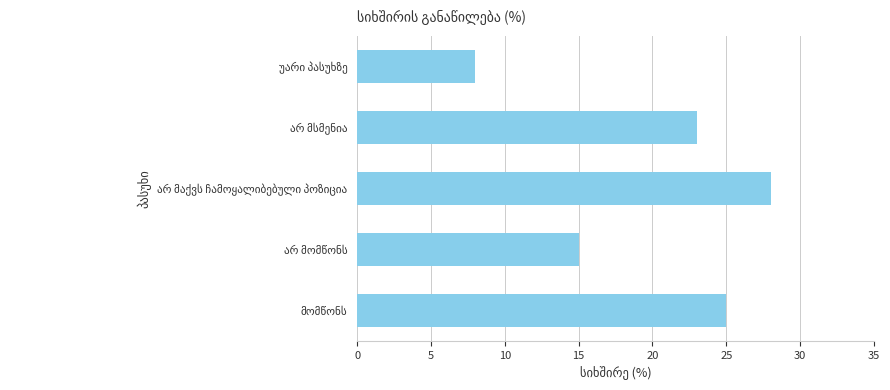

What is the greatest value displayed?

28